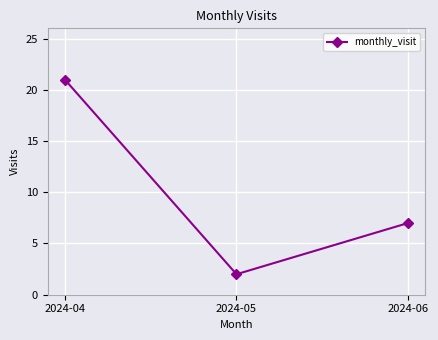

What is the difference between the values at 2024-04 and 2024-06?

14